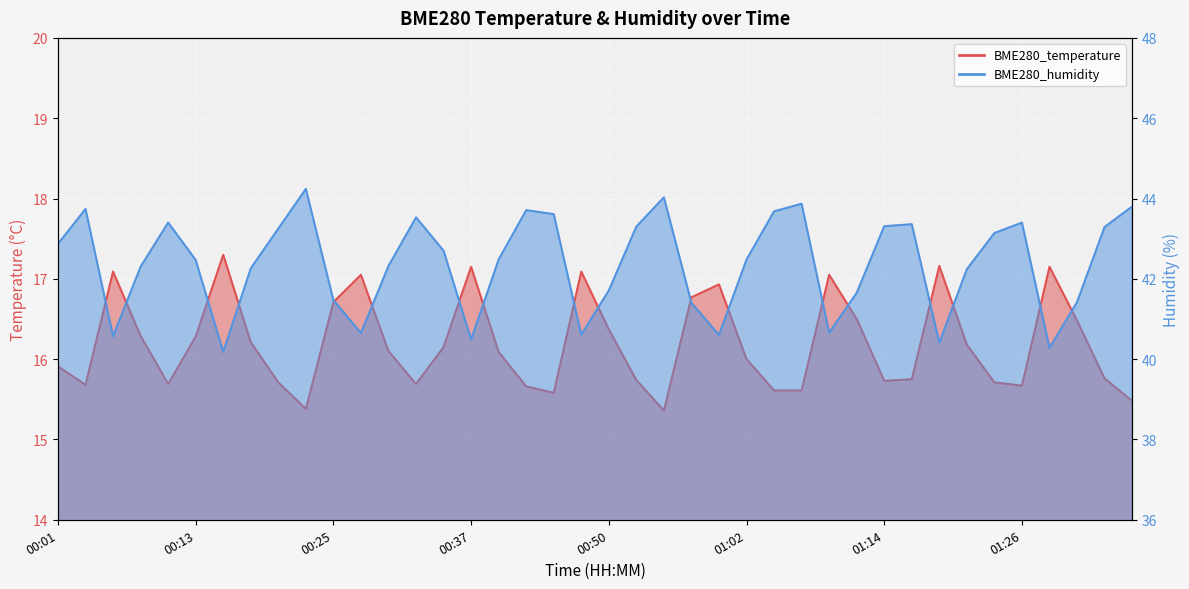

What is the sum of all BME280_humidity values?

1694.9